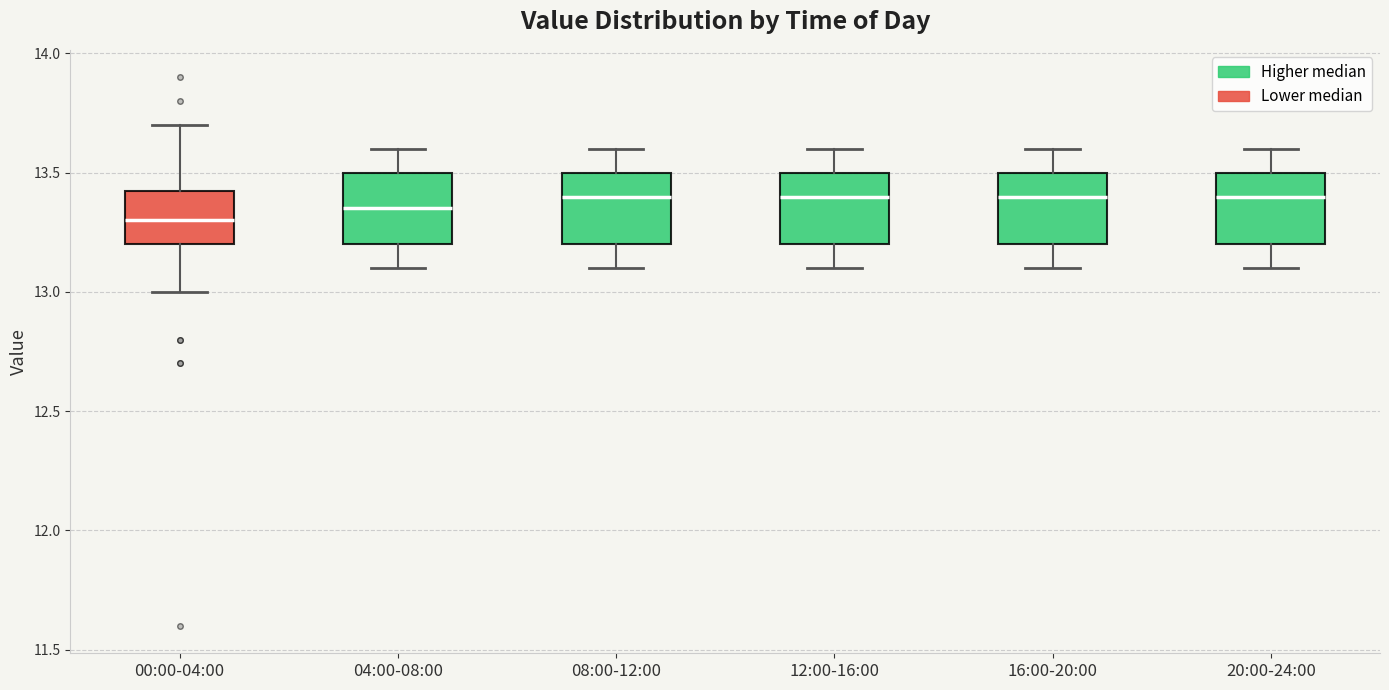

Reading left to right, transcribe this box plot: for each box, give where its median line is, the range the box spans, and where its two whiskers end, as read against the y-axis. The values are not printed on the chart, so give them approximately, as read against the axis.

00:00-04:00: median 13.30, box 13.20 to 13.45, whiskers 13.00 to 13.70
04:00-08:00: median 13.35, box 13.20 to 13.50, whiskers 13.10 to 13.60
08:00-12:00: median 13.40, box 13.20 to 13.50, whiskers 13.10 to 13.60
12:00-16:00: median 13.40, box 13.20 to 13.50, whiskers 13.10 to 13.60
16:00-20:00: median 13.40, box 13.20 to 13.50, whiskers 13.10 to 13.60
20:00-24:00: median 13.40, box 13.20 to 13.50, whiskers 13.10 to 13.60